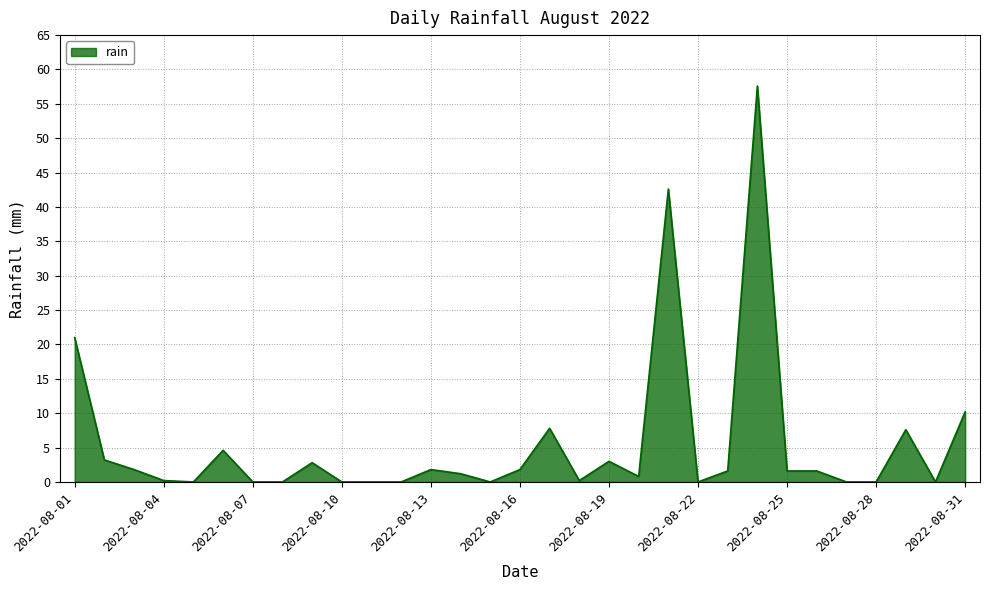

What is the sum of all values?

173.0